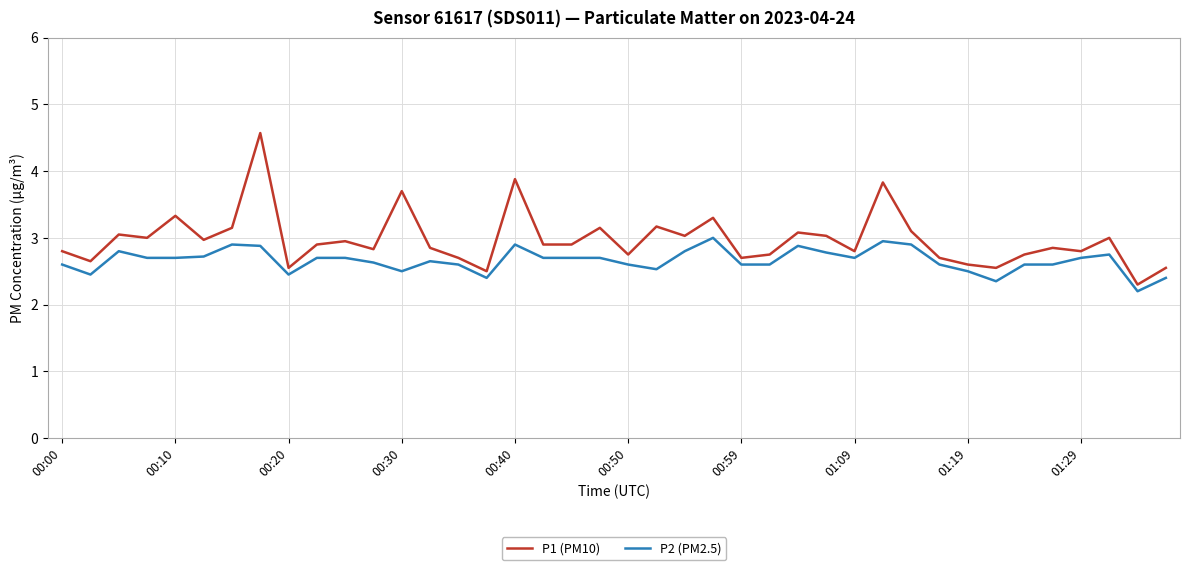

Rank the series by their maximum value, from lowest to highest.

P2 (PM2.5), P1 (PM10)